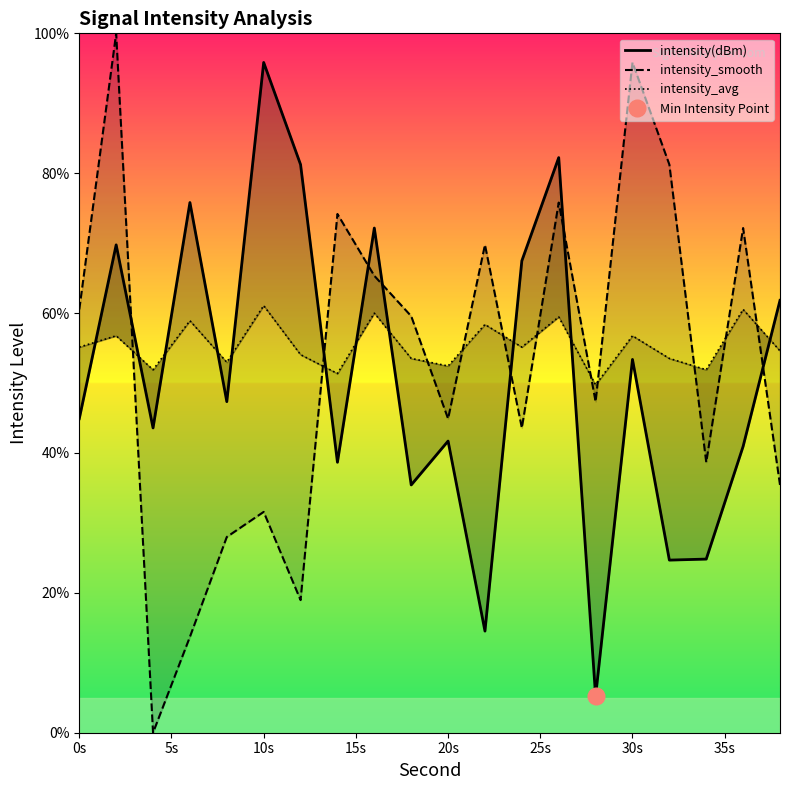

What are all the series names shown in the legend?

intensity(dBm), intensity_smooth, intensity_avg